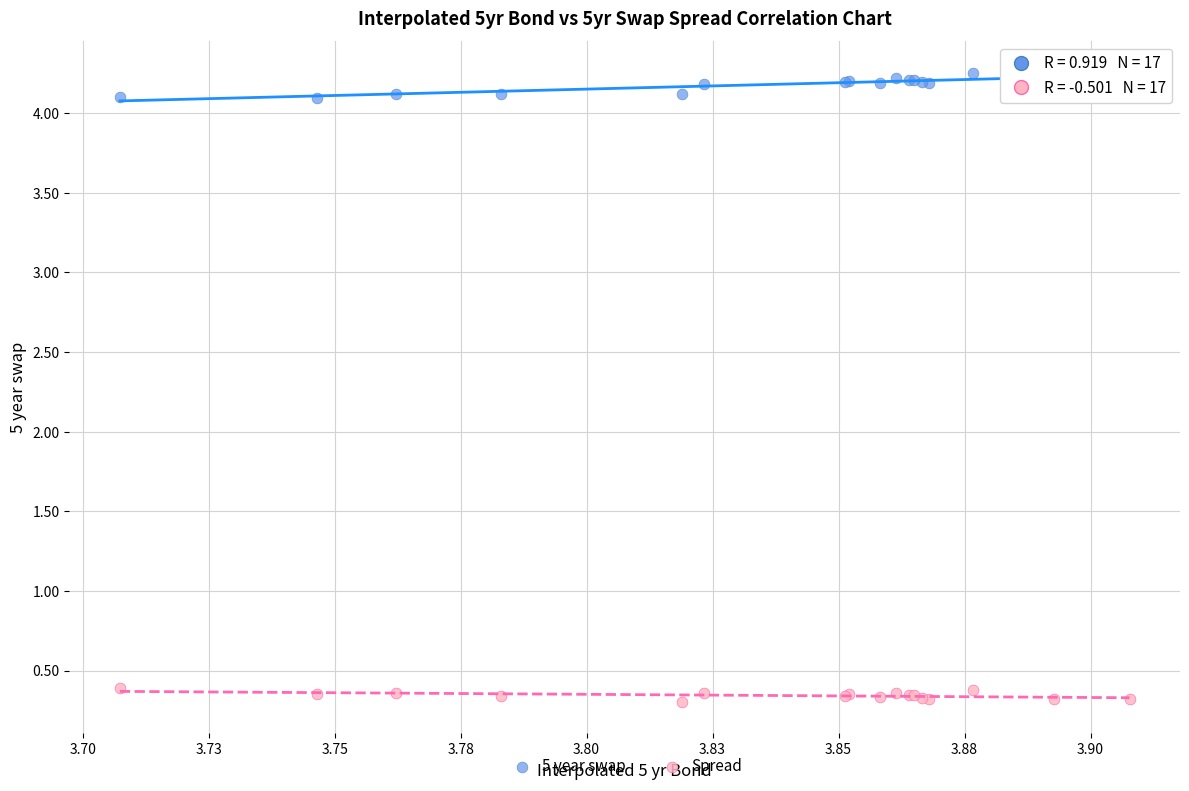

Which series contains the lowest Y value?

Spread